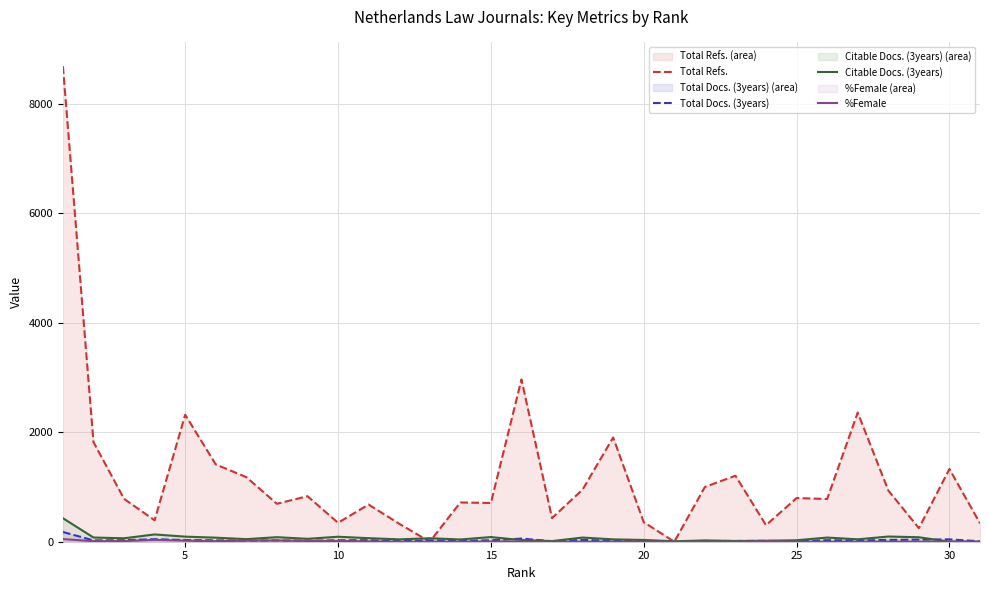

Which series has the largest range (max minus min)?

Total Refs.